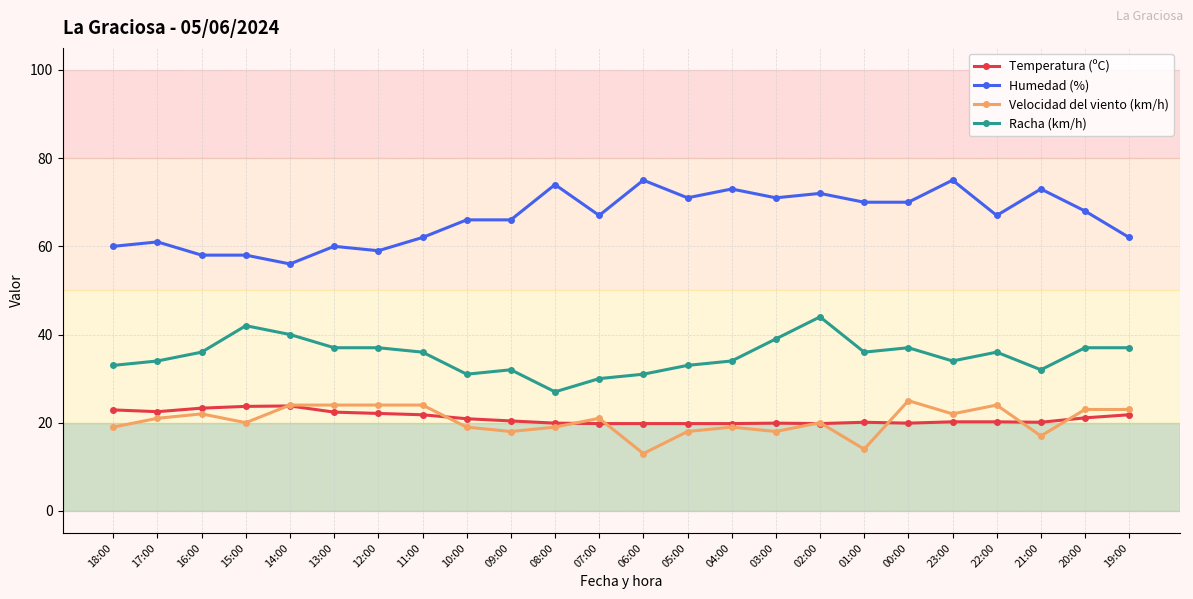

At 06:00, list the series in order from largest to smallest.

Humedad (%), Racha (km/h), Temperatura (ºC), Velocidad del viento (km/h)